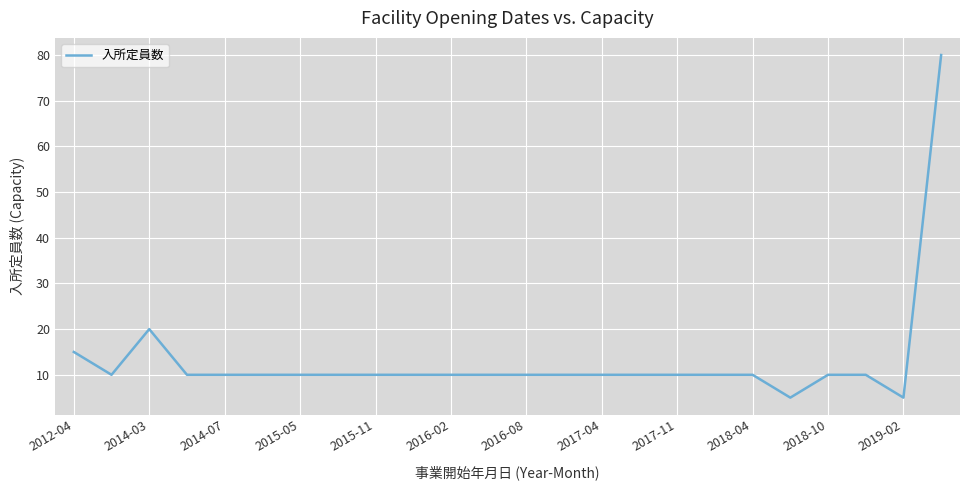

What is the minimum value shown in the chart?

5